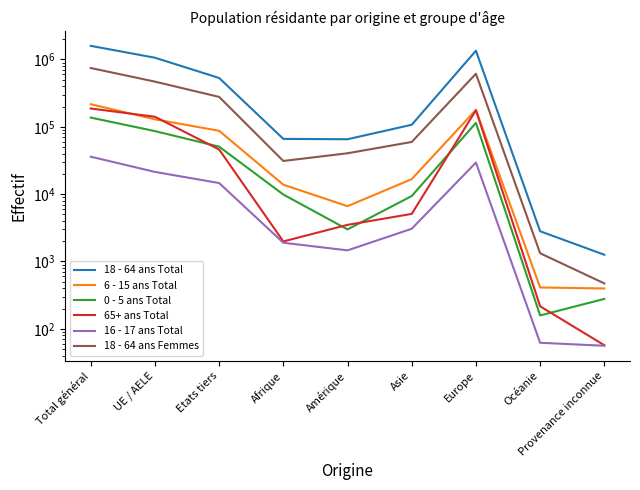

Reading left to right, extract all data points from this chart.

18 - 64 ans Total: 1592196	1061274	530922	66137	65325	107202	1349463	2810	1259
6 - 15 ans Total: 216399	129132	87267	13807	6626	16701	178457	411	397
0 - 5 ans Total: 136967	86256	50711	9863	2993	9371	114304	158	278
65+ ans Total: 186927	140953	45974	1984	3498	5087	176085	216	57
16 - 17 ans Total: 35985	21375	14610	1896	1462	3060	29449	62	56
18 - 64 ans Femmes: 746490	468629	277861	31092	40437	59539	613626	1324	472